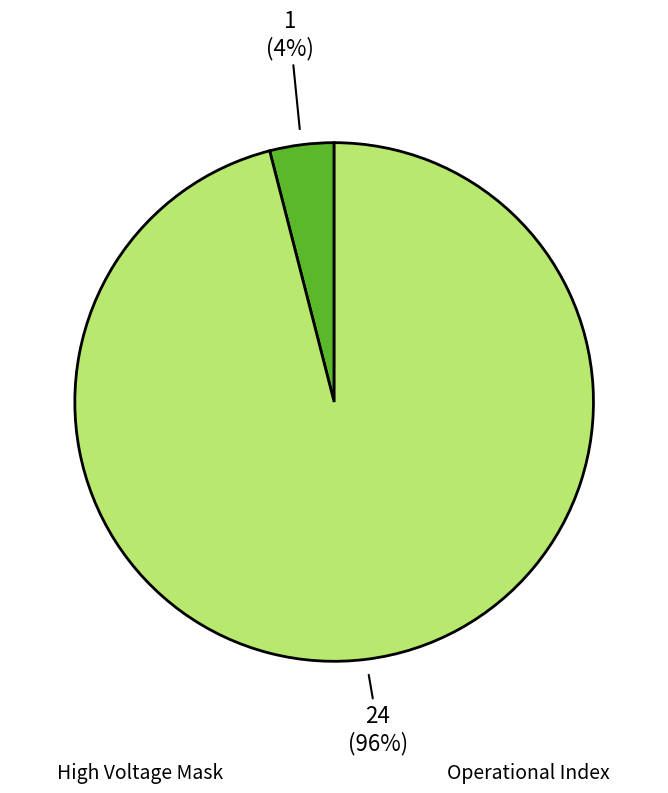

To the nearest percent, what is the difference between the largest and smallest slice percentages?

92%